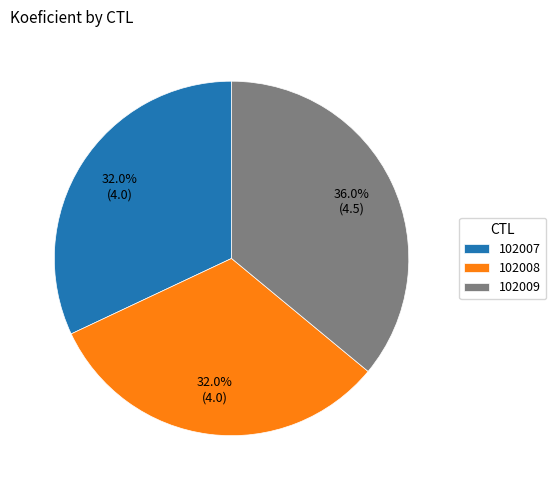

To the nearest percent, what is the difference between the largest and smallest slice percentages?

4%